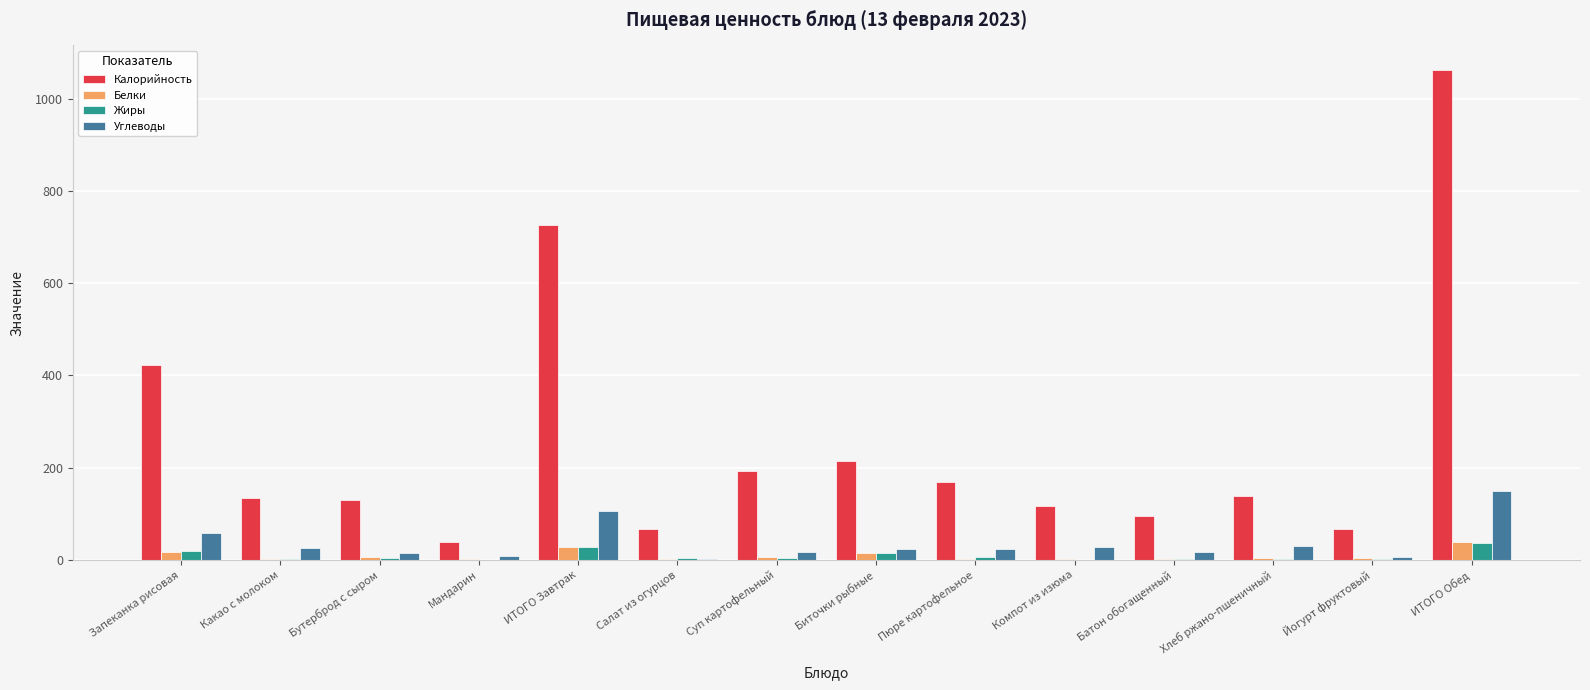

The value of Жиры at Мандарин is 0. True or false?

True